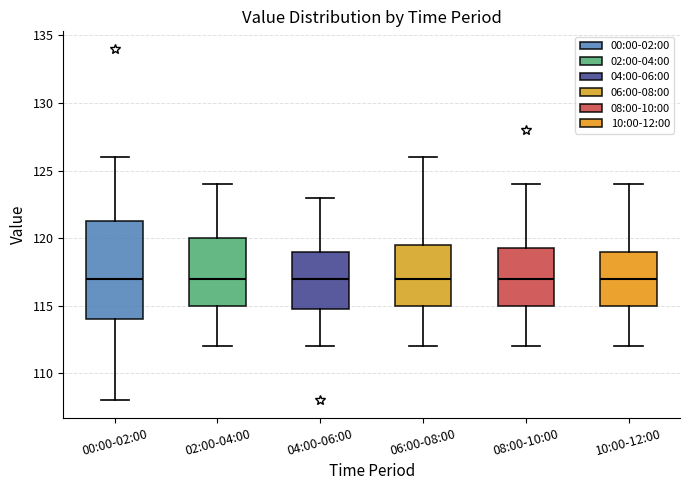

Where is the lower edge of the box for 02:00-04:00 on the y-axis? The values are not printed on the chart, so give them approximately, as read against the axis.

115.0